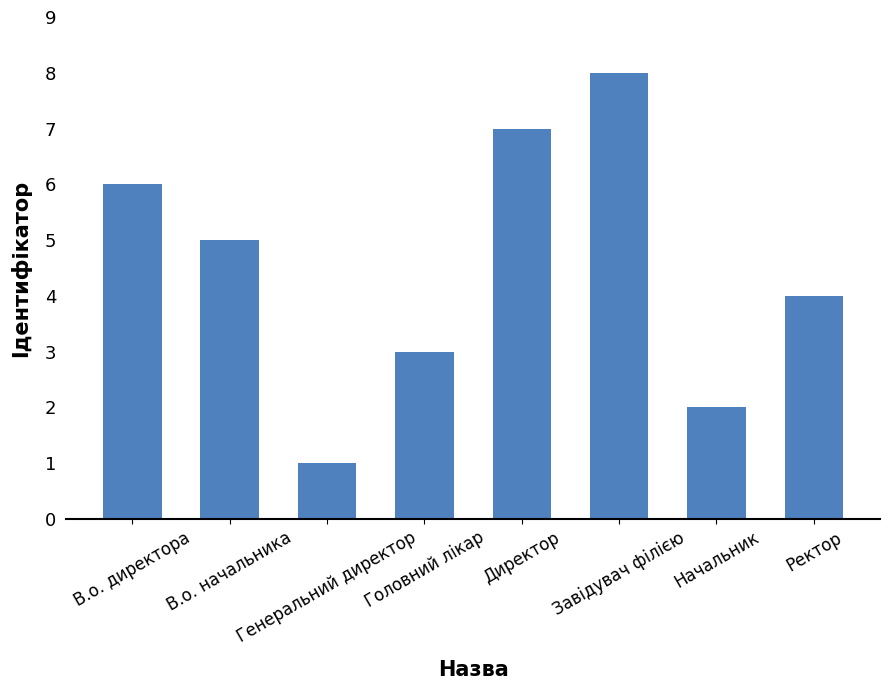

At which label does the data first exceed 5?

В.о. директора